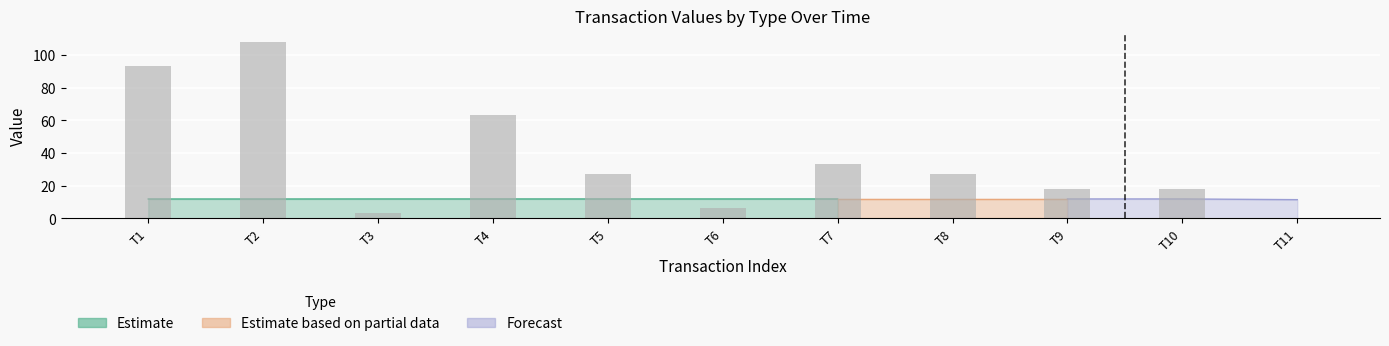

What is the difference between the values at T9 and T3?

15